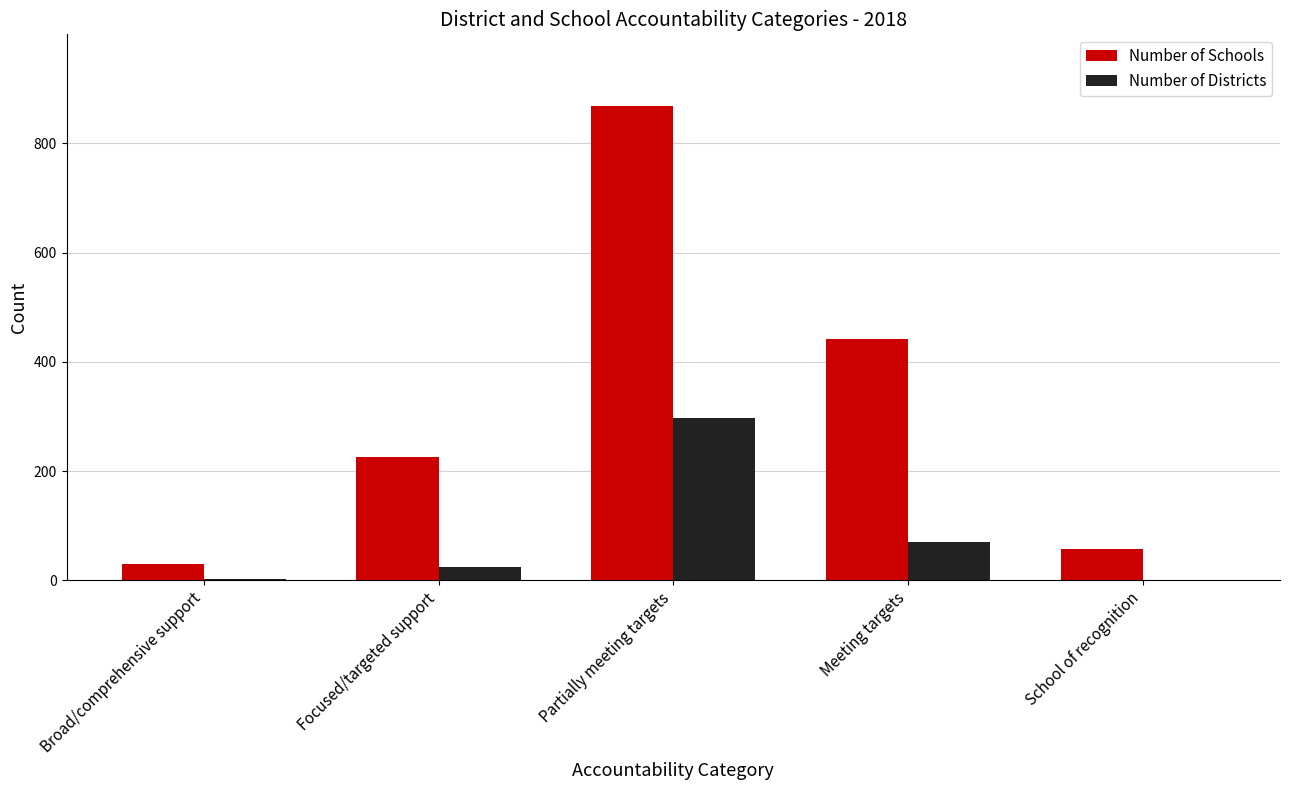

Count the number of categories in the chart.

5